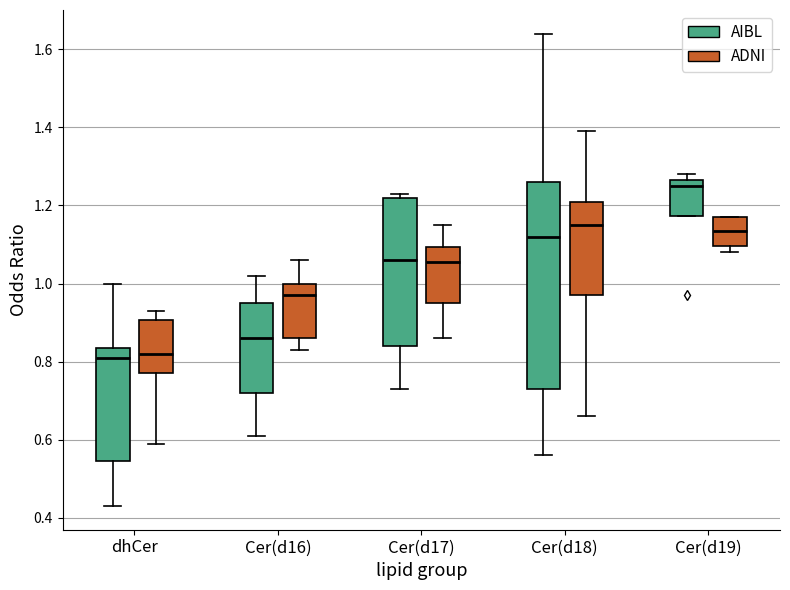

Reading left to right, read every box against the y-axis: the position of its median line, the range the box covers, and the ends of its whiskers. The values are not printed on the chart, so give them approximately, as read against the axis.

dhCer (AIBL): median 0.82, box 0.54 to 0.84, whiskers 0.44 to 1.00
dhCer (ADNI): median 0.82, box 0.78 to 0.90, whiskers 0.60 to 0.94
Cer(d16) (AIBL): median 0.86, box 0.72 to 0.96, whiskers 0.62 to 1.02
Cer(d16) (ADNI): median 0.98, box 0.86 to 1.00, whiskers 0.84 to 1.06
Cer(d17) (AIBL): median 1.06, box 0.84 to 1.22, whiskers 0.74 to 1.24
Cer(d17) (ADNI): median 1.06, box 0.96 to 1.10, whiskers 0.86 to 1.16
Cer(d18) (AIBL): median 1.12, box 0.74 to 1.26, whiskers 0.56 to 1.64
Cer(d18) (ADNI): median 1.16, box 0.98 to 1.22, whiskers 0.66 to 1.40
Cer(d19) (AIBL): median 1.26 (just below the box's upper edge), box 1.18 to 1.26, whiskers 1.18 to 1.28
Cer(d19) (ADNI): median 1.14, box 1.10 to 1.18, whiskers 1.08 to 1.18